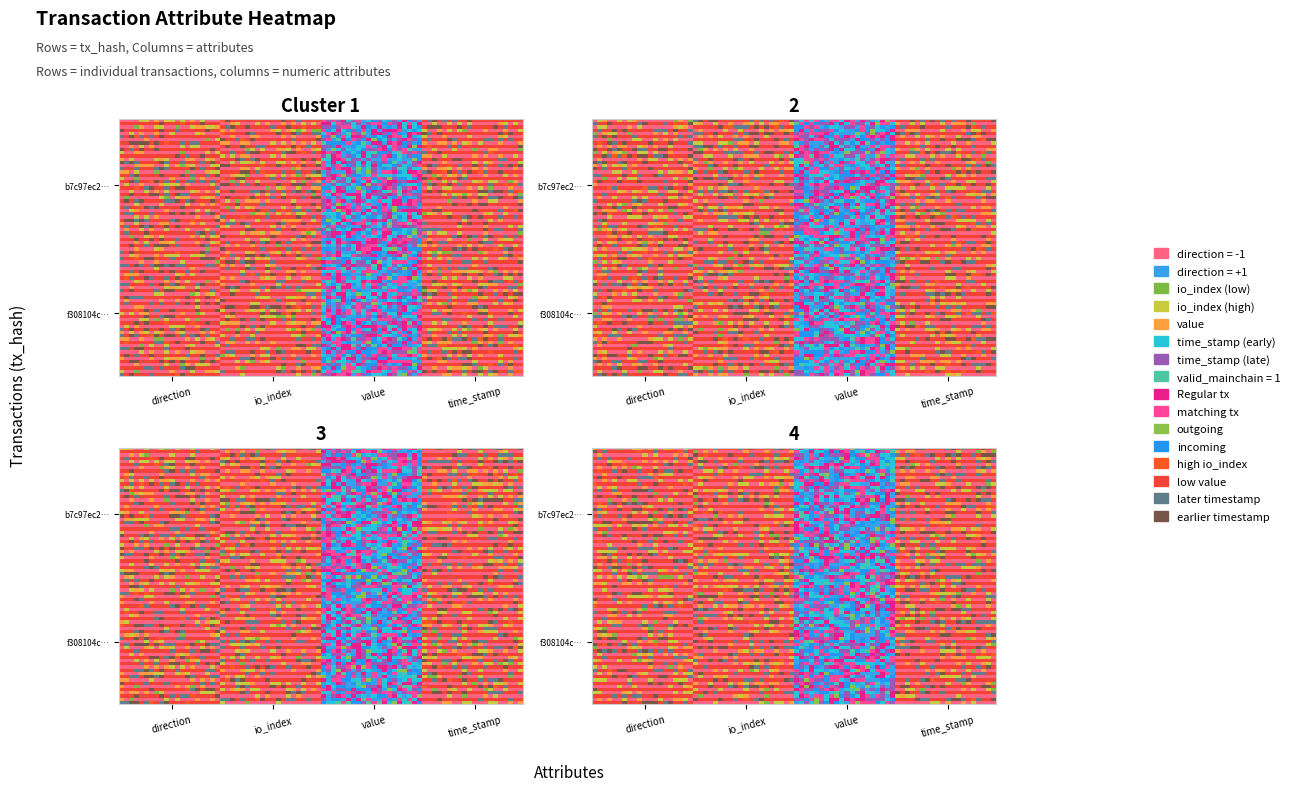

At how many categories does at least one series exceed 307036303?

1